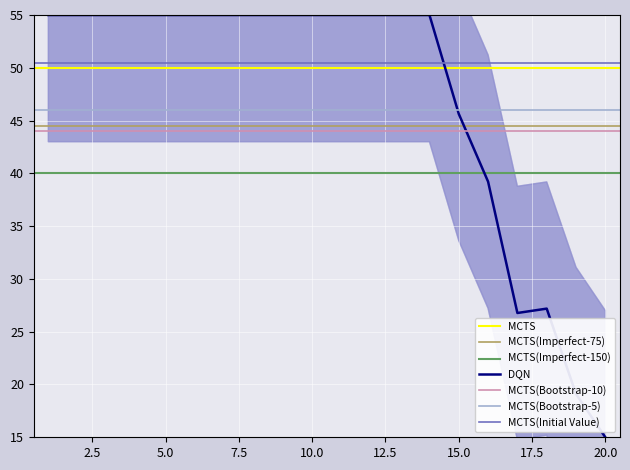

Between 7 and 3, which is larger?

3